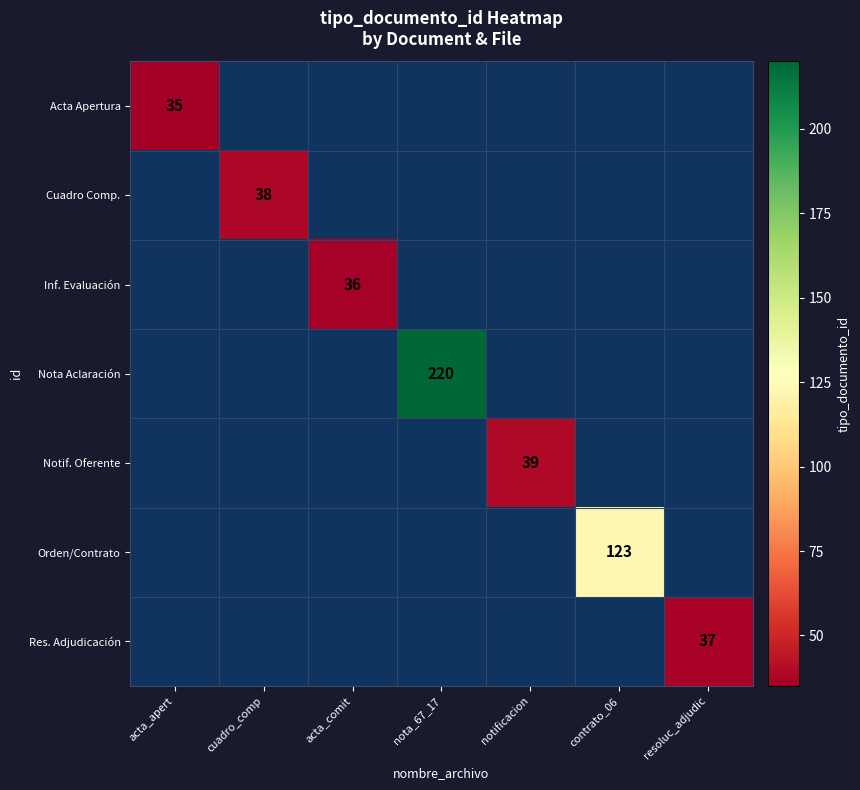

At which category does the chart reach its peak across all series?

nota_67_17